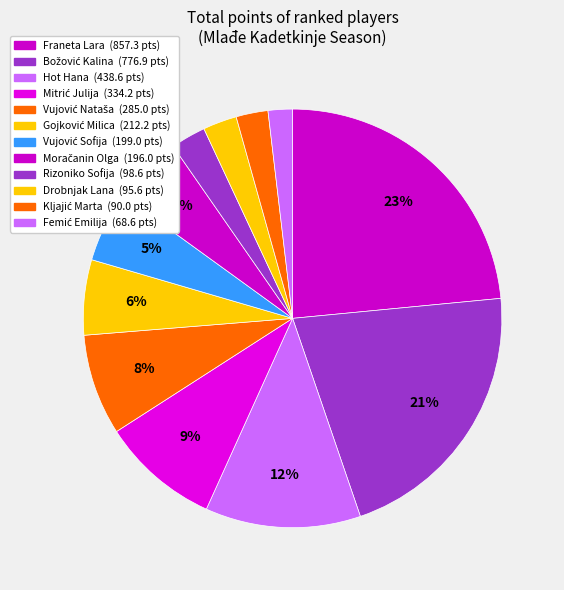

How many segments does this pie chart have?

12